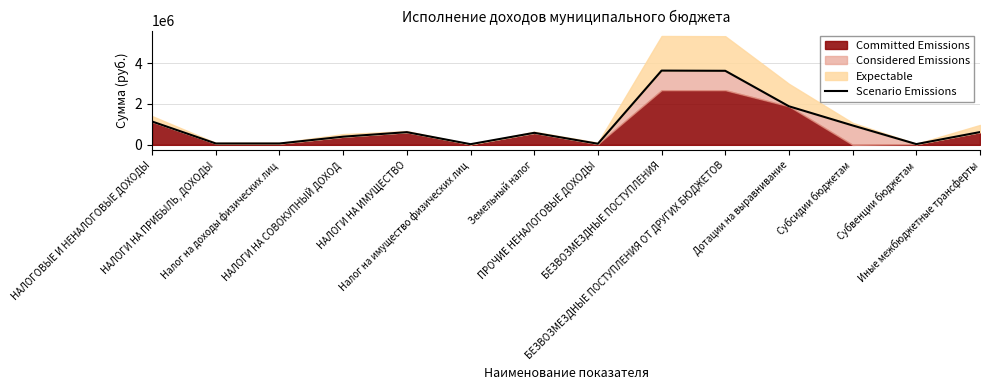

What is the change in value from НАЛОГИ НА ИМУЩЕСТВО to Налог на имущество физических лиц?

-587498.0